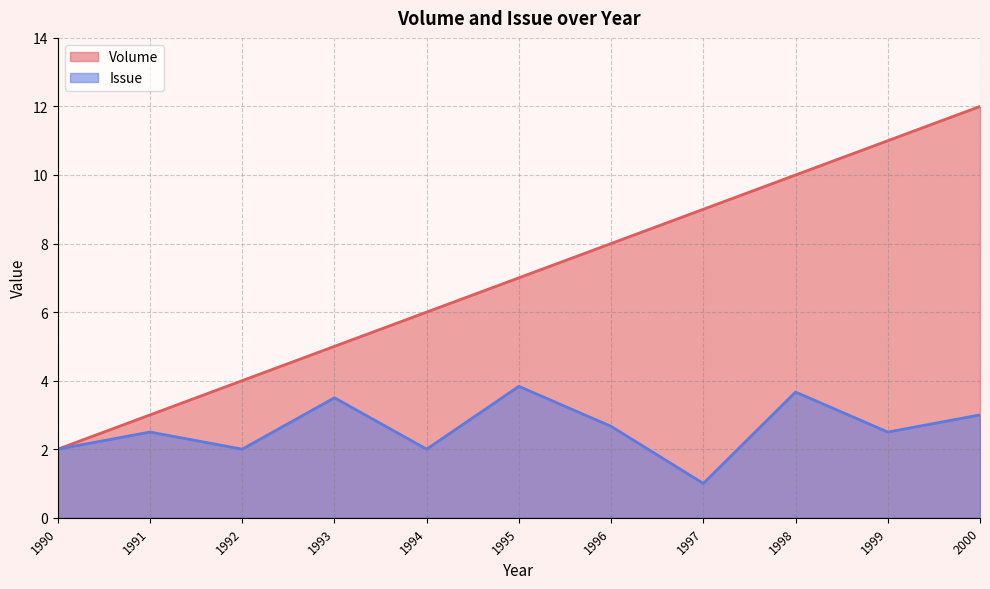

What is the approximate value of Issue at 1999?

2.5